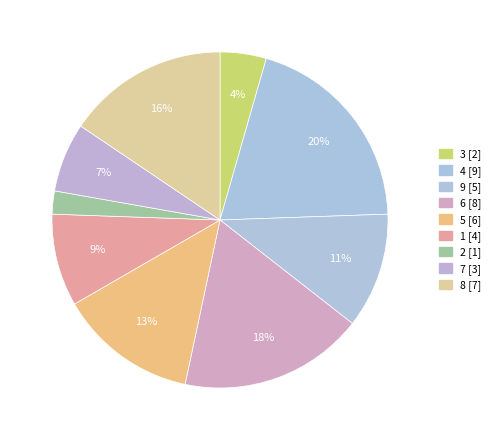

True or false: 2 accounts for 2% of the total.

True